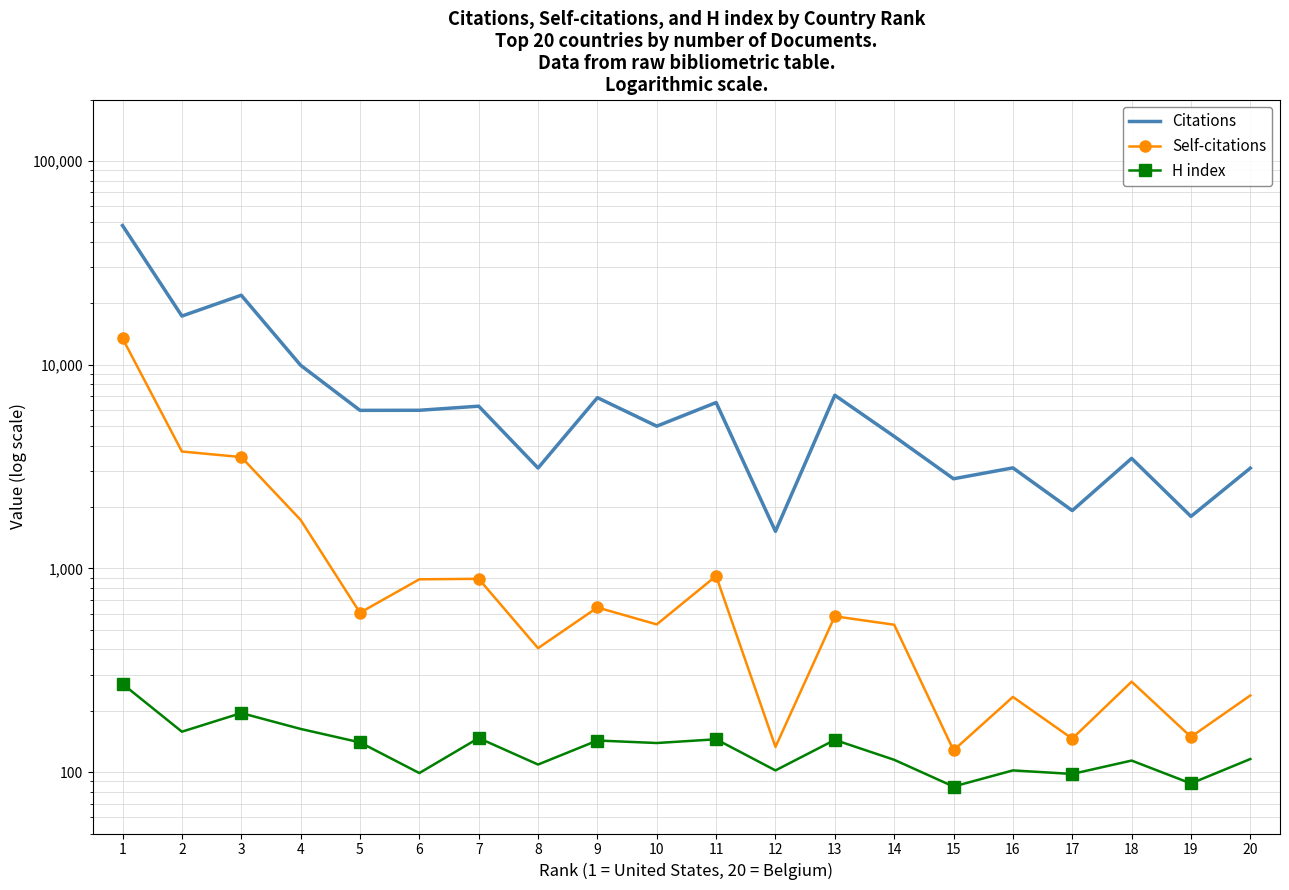

Reading left to right, transcribe all the data shown in this chart.

Citations: 1=48141	2=17312	3=21903	4=9927	5=5964	6=5969	7=6252	8=3108	9=6883	10=4989	11=6514	12=1520	13=7074	14=4445	15=2753	16=3114	17=1922	18=3466	19=1799	20=3105
Self-citations: 1=13439	2=3746	3=3518	4=1730	5=606	6=884	7=889	8=406	9=643	10=531	11=918	12=133	13=582	14=529	15=128	16=234	17=146	18=278	19=149	20=238
H index: 1=271	2=158	3=195	4=163	5=140	6=99	7=147	8=109	9=143	10=139	11=145	12=102	13=144	14=115	15=85	16=102	17=98	18=114	19=88	20=116